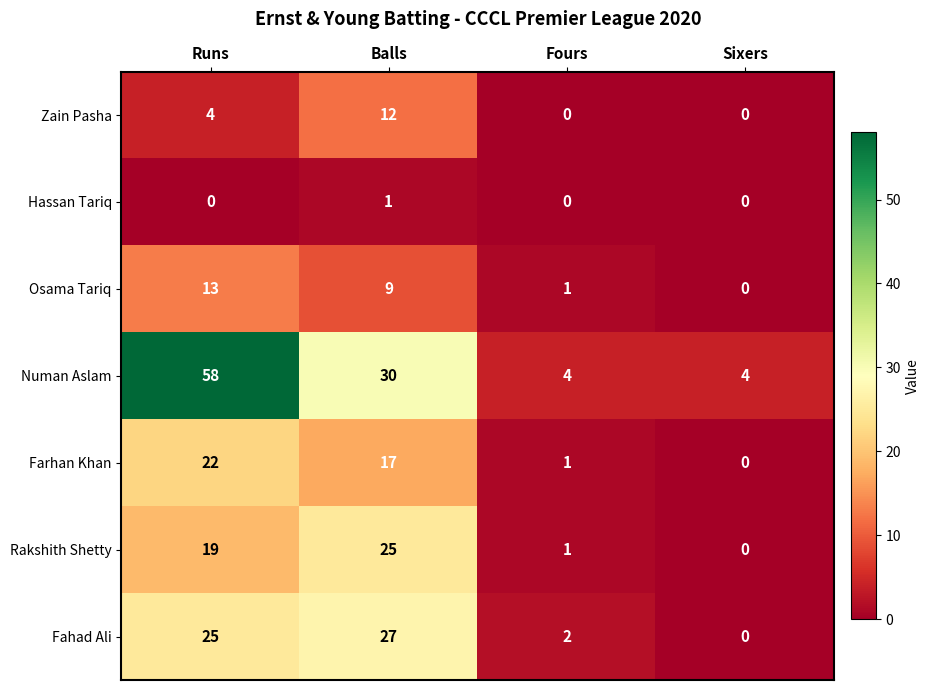

The Hassan Tariq series shows 0 at Fours. True or false?

True